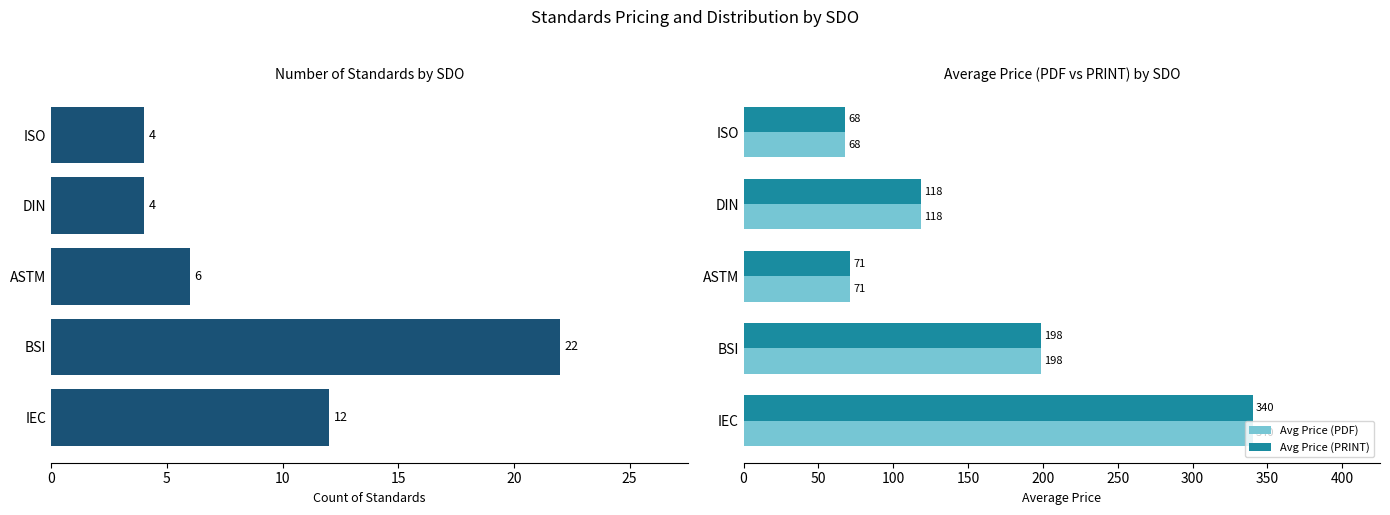

List the labels in order of Avg Price (PDF) value, smallest first.

ISO, ASTM, DIN, BSI, IEC